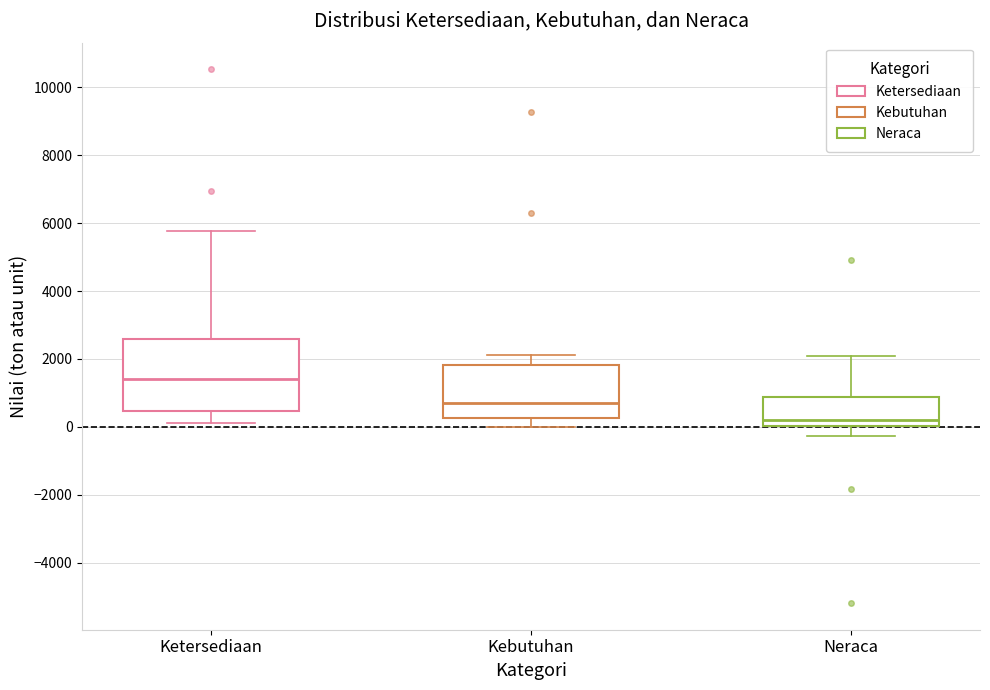

Reading left to right, transcribe this box plot: for each box, give where its median line is, the range the box spans, and where its two whiskers end, as read against the y-axis. The values are not printed on the chart, so give them approximately, as read against the axis.

Ketersediaan: median 1400, box 400 to 2600, whiskers 200 to 5800
Kebutuhan: median 600, box 200 to 1800, whiskers 0 to 2200
Neraca: median 200, box 0 to 800, whiskers -200 to 2000